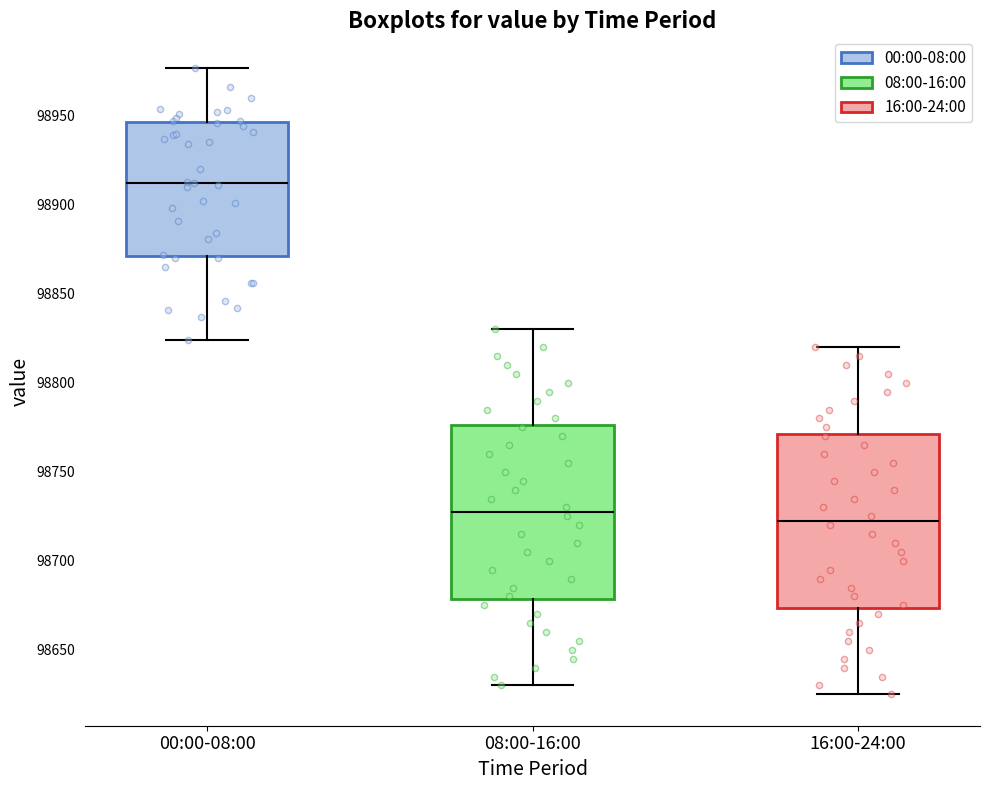

Reading left to right, transcribe this box plot: for each box, give where its median line is, the range the box spans, and where its two whiskers end, as read against the y-axis. The values are not printed on the chart, so give them approximately, as read against the axis.

00:00-08:00: median 98915, box 98870 to 98945, whiskers 98825 to 98975
08:00-16:00: median 98730, box 98680 to 98775, whiskers 98630 to 98830
16:00-24:00: median 98725, box 98675 to 98770, whiskers 98625 to 98820